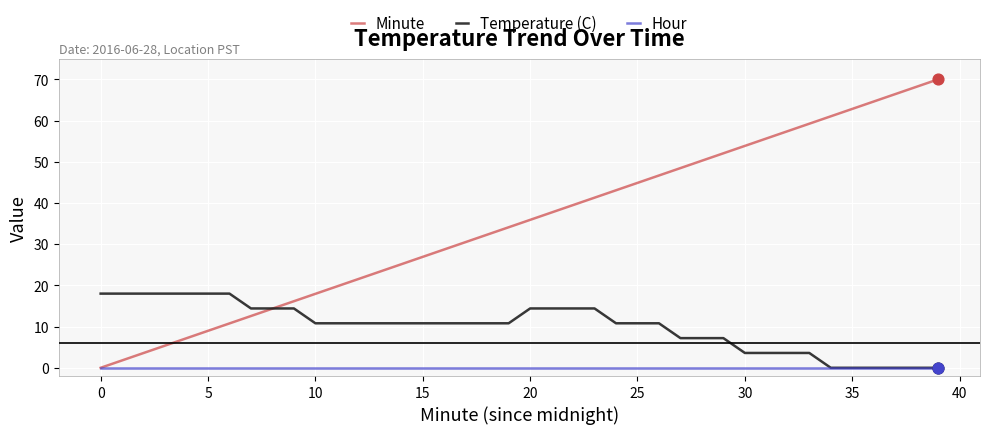

At how many categories does at least one series exceed 44?

15